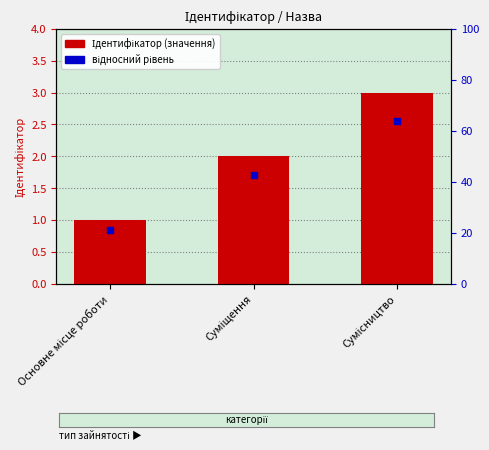

What value does the data have at Основне місце роботи?

1